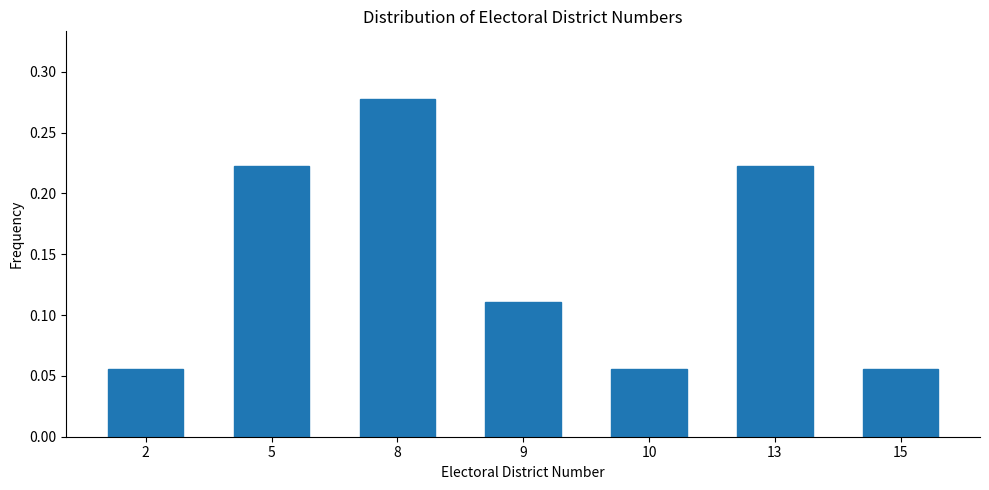

How many values are between 0 and 1?

7